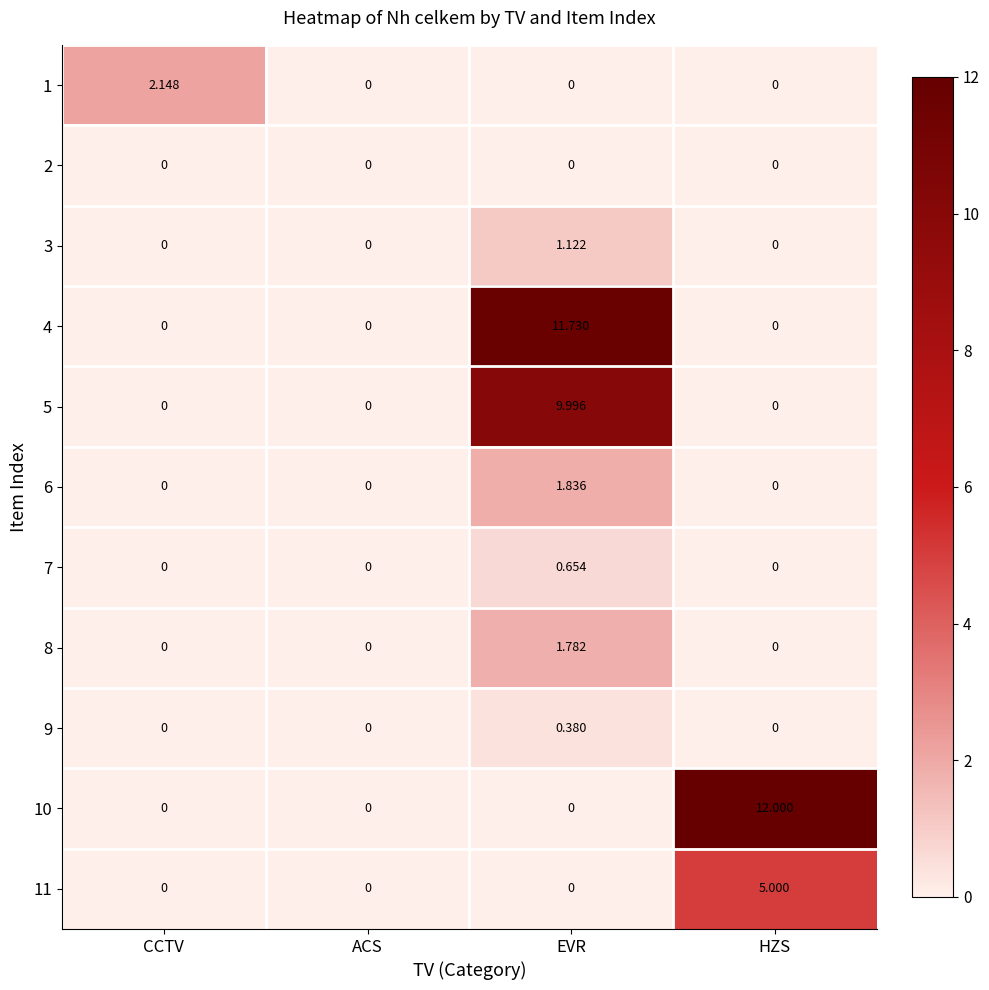

At which label does 5 reach its peak?

EVR